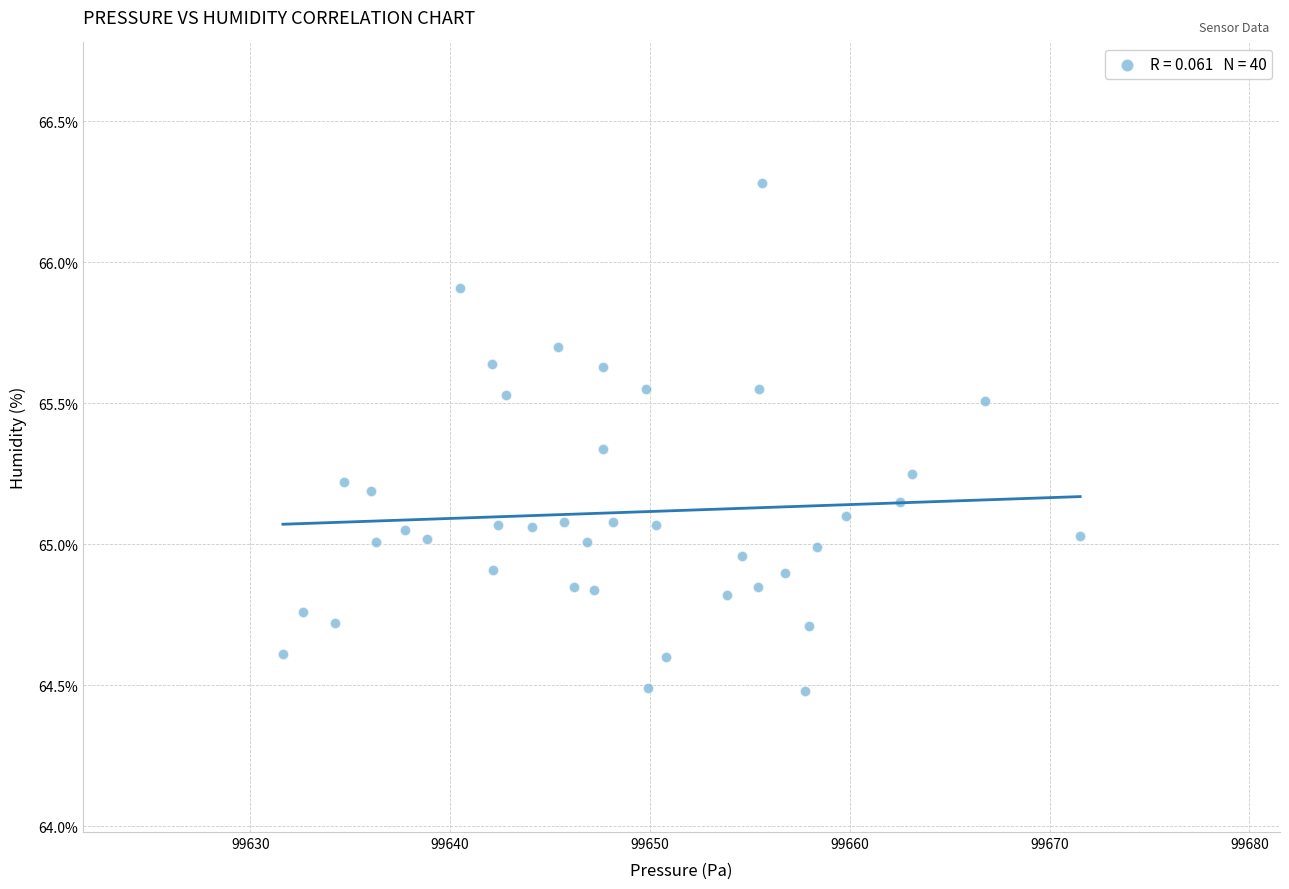

What is the range of Y values (max minus min)?

1.8